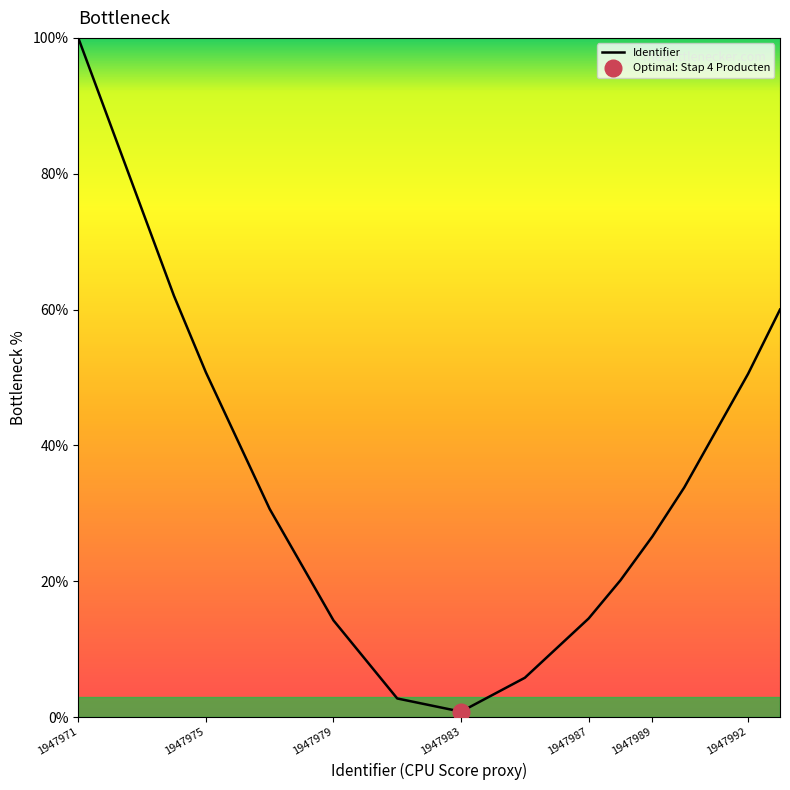

What is the maximum value shown in the chart?

100.0